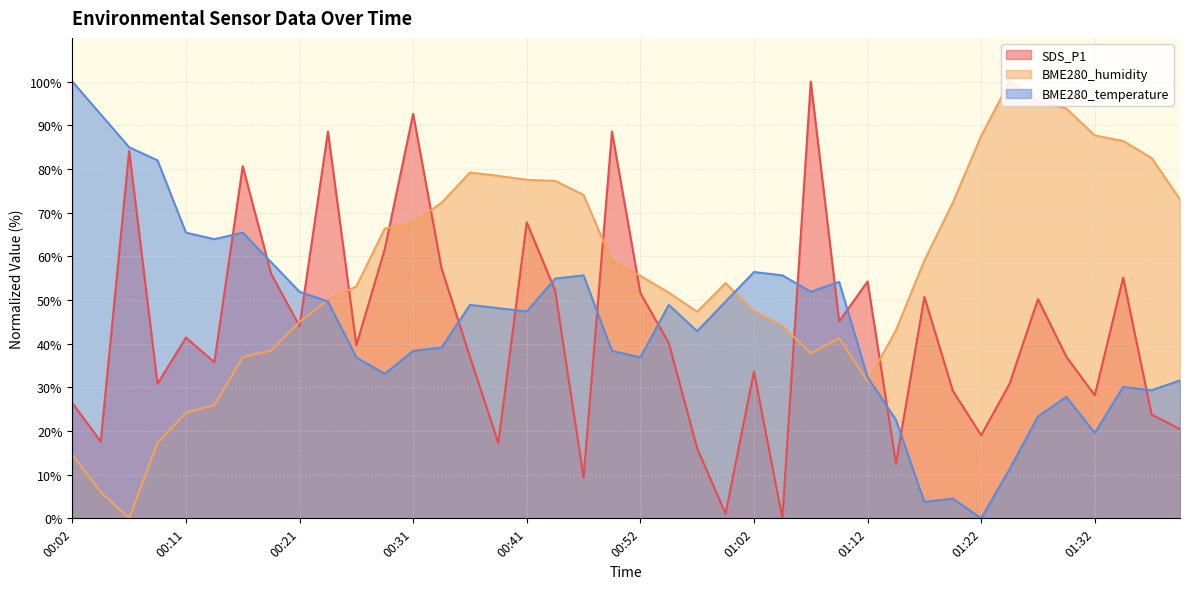

Reading left to right, what are all the values shown in this chart?

SDS_P1: 00:02=26.4	00:04=17.6	00:07=84.2	00:09=30.8	00:11=41.4	00:14=35.7	00:16=80.6	00:19=56.0	00:21=44.0	00:24=88.6	00:26=39.6	00:29=61.6	00:31=92.6	00:34=57.2	00:36=37.0	00:38=17.3	00:41=67.8	00:44=52.1	00:46=9.3	00:49=88.6	00:52=51.6	00:55=40.1	00:57=16.0	01:00=1.1	01:02=33.6	01:05=0.0	01:07=100.0	01:10=45.1	01:12=54.2	01:15=12.5	01:17=50.7	01:20=29.2	01:22=19.0	01:25=30.8	01:27=50.2	01:30=37.0	01:32=28.2	01:35=55.1	01:37=23.8	01:40=20.4
BME280_humidity: 00:02=14.5	00:04=6.0	00:07=0.0	00:09=17.4	00:11=24.2	00:14=26.0	00:16=36.9	00:19=38.4	00:21=45.0	00:24=50.0	00:26=53.1	00:29=66.3	00:31=67.7	00:34=72.2	00:36=79.2	00:38=78.4	00:41=77.5	00:44=77.2	00:46=74.0	00:49=58.9	00:52=55.5	00:55=51.7	00:57=47.3	01:00=53.9	01:02=47.4	01:05=44.1	01:07=37.8	01:10=41.3	01:12=31.4	01:15=43.1	01:17=59.0	01:20=72.2	01:22=87.5	01:25=100.0	01:27=95.5	01:30=93.8	01:32=87.7	01:35=86.4	01:37=82.5	01:40=73.0
BME280_temperature: 00:02=100.0	00:04=92.5	00:07=85.0	00:09=82.0	00:11=65.4	00:14=63.9	00:16=65.4	00:19=58.6	00:21=51.9	00:24=49.6	00:26=36.8	00:29=33.1	00:31=38.3	00:34=39.1	00:36=48.9	00:38=48.1	00:41=47.4	00:44=54.9	00:46=55.6	00:49=38.3	00:52=36.8	00:55=48.9	00:57=42.9	01:00=49.6	01:02=56.4	01:05=55.6	01:07=51.9	01:10=54.1	01:12=32.3	01:15=22.6	01:17=3.8	01:20=4.5	01:22=0.0	01:25=11.3	01:27=23.3	01:30=27.8	01:32=19.5	01:35=30.1	01:37=29.3	01:40=31.6